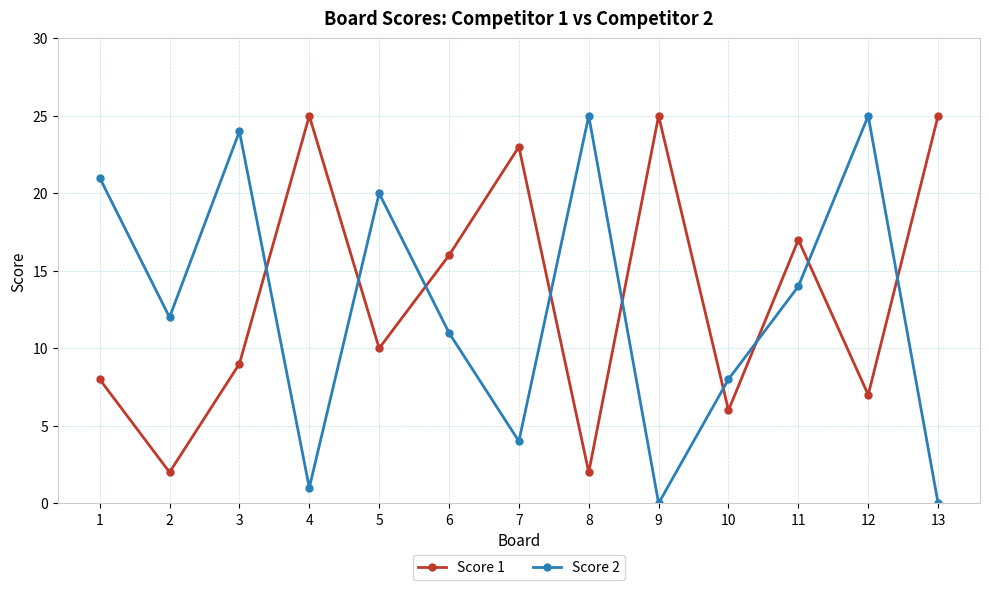

Where is Score 2 nearest to the value 12?

2